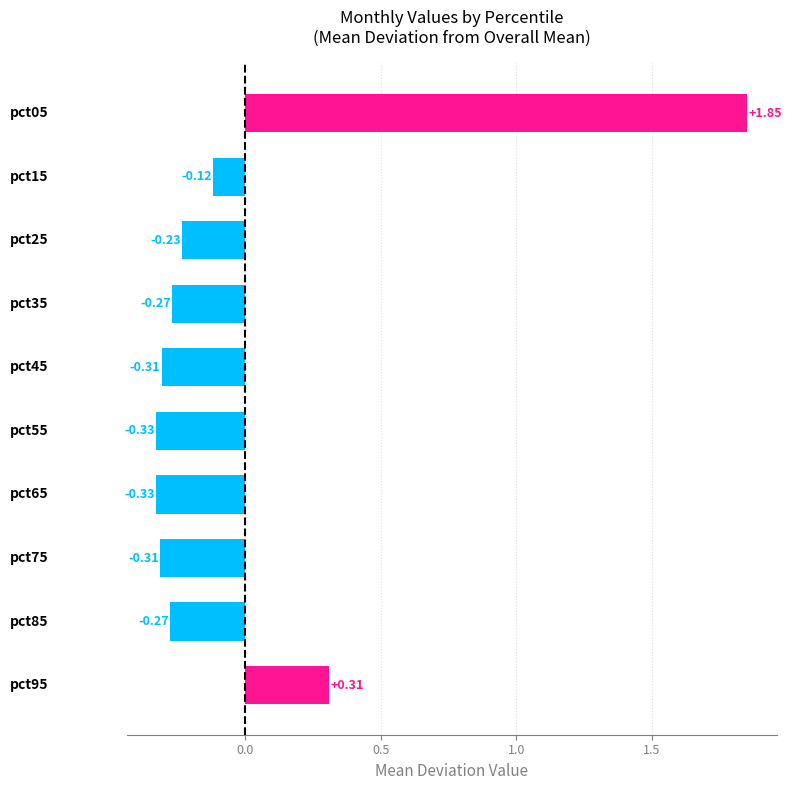

What is the difference between the second highest and minimum values?

0.6